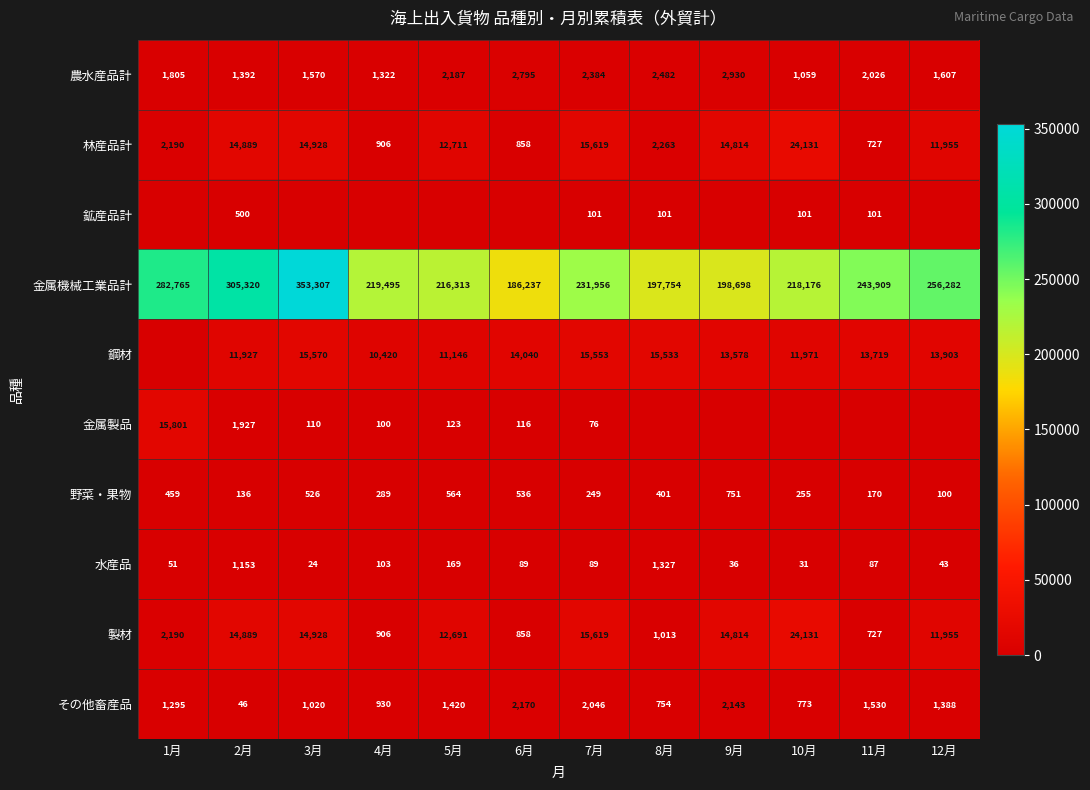

What is the minimum value for 製材?

727